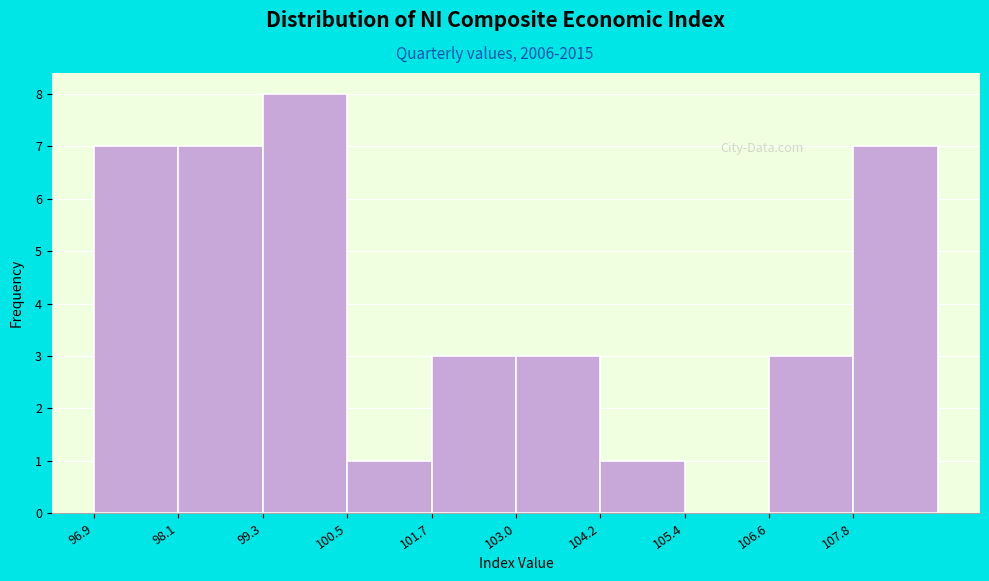

Reading left to right, transcribe this chart: for each bar, give the range it covers on the x-axis and its height. Neither the bar edges nor the heights are printed on the chart, so give them approximately, as read against the axes.

97.0 to 98.2: 7
98.2 to 99.4: 7
99.4 to 100.6: 8
100.6 to 101.8: 1
101.8 to 103.0: 3
103.0 to 104.2: 3
104.2 to 105.4: 1
105.4 to 106.6: 0
106.6 to 107.8: 3
107.8 to 109.0: 7